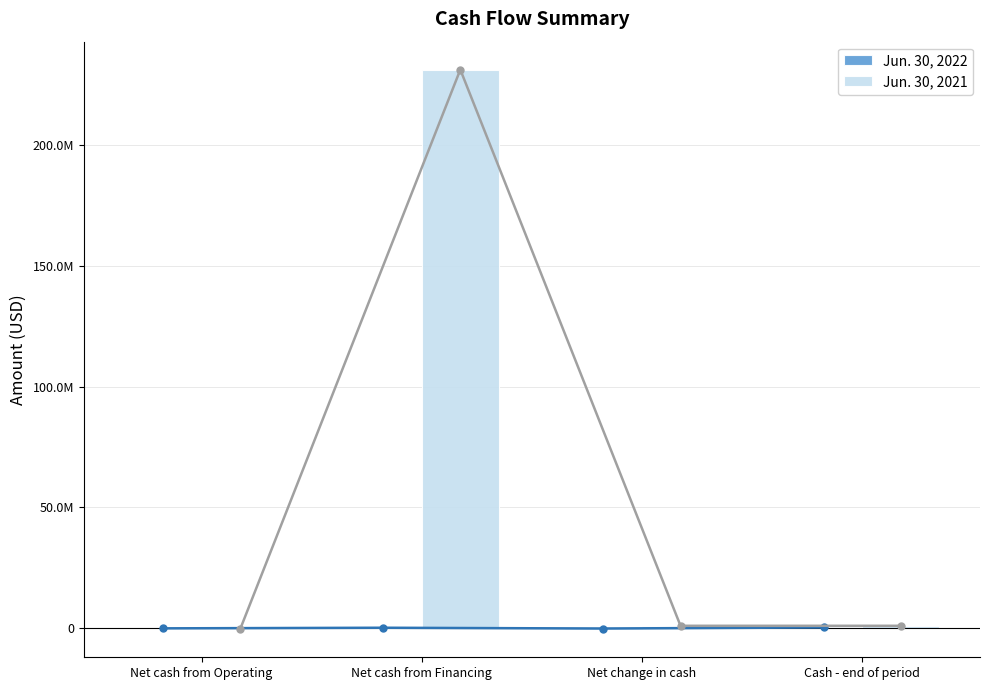

Reading left to right, extract all data points from this chart.

Jun. 30, 2022: -321987	-70000	-391987	50175
Jun. 30, 2021: -716425	231452860	736435	736538